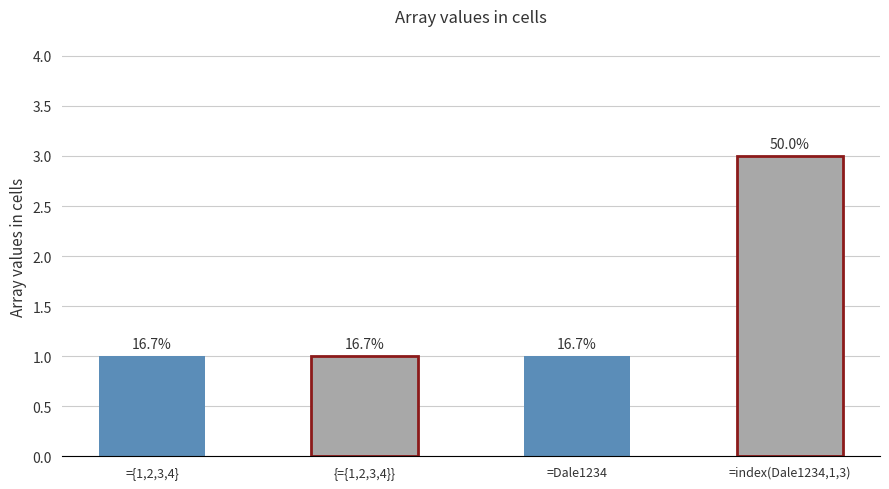

What is the ratio of the value at {={1,2,3,4}} to the value at =Dale1234?

1.0